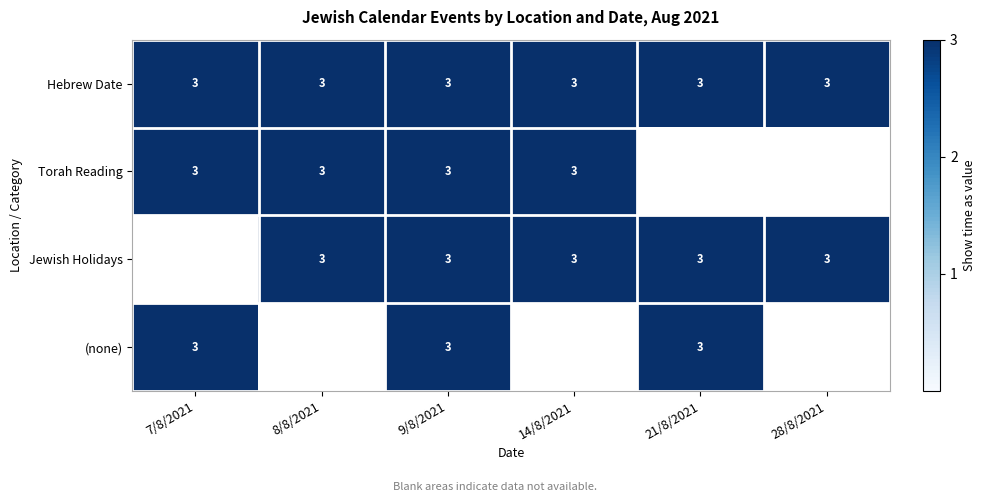

Between 9/8/2021 and 28/8/2021, which series saw the biggest shift?

Torah Reading